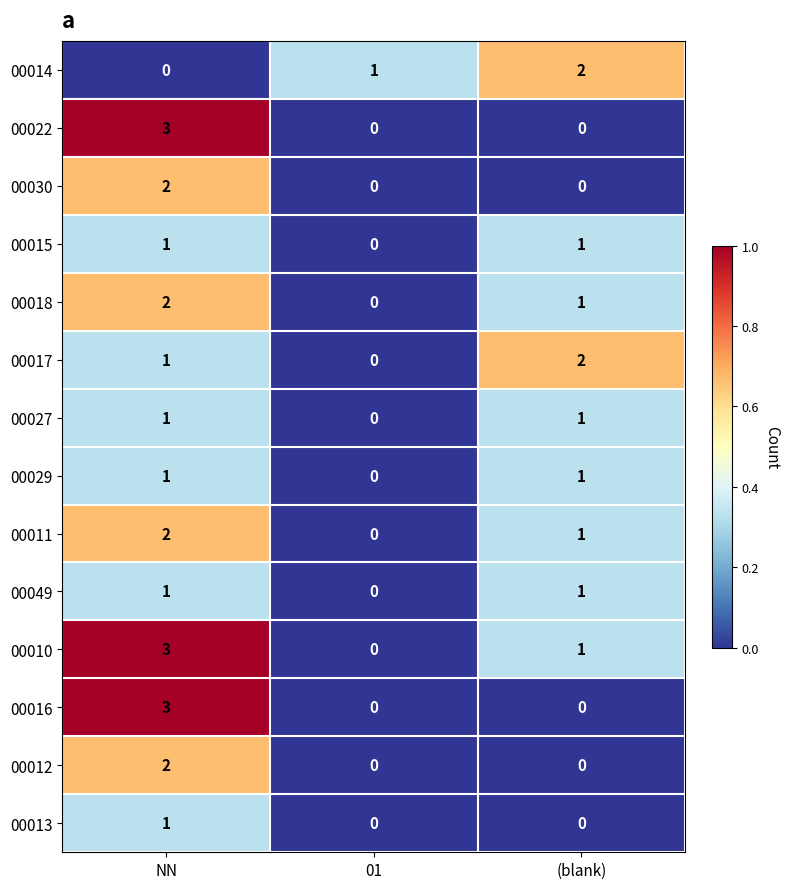

Count the 00014 values in the range 0 to 2.

3